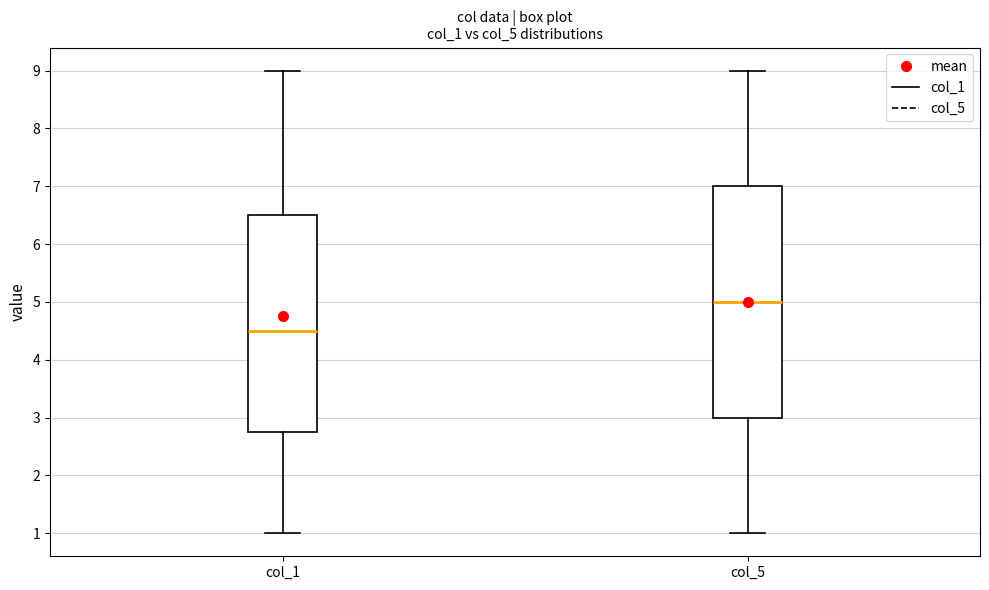

Where does the lower whisker of the box for col_5 end on the y-axis? The values are not printed on the chart, so give them approximately, as read against the axis.

1.0